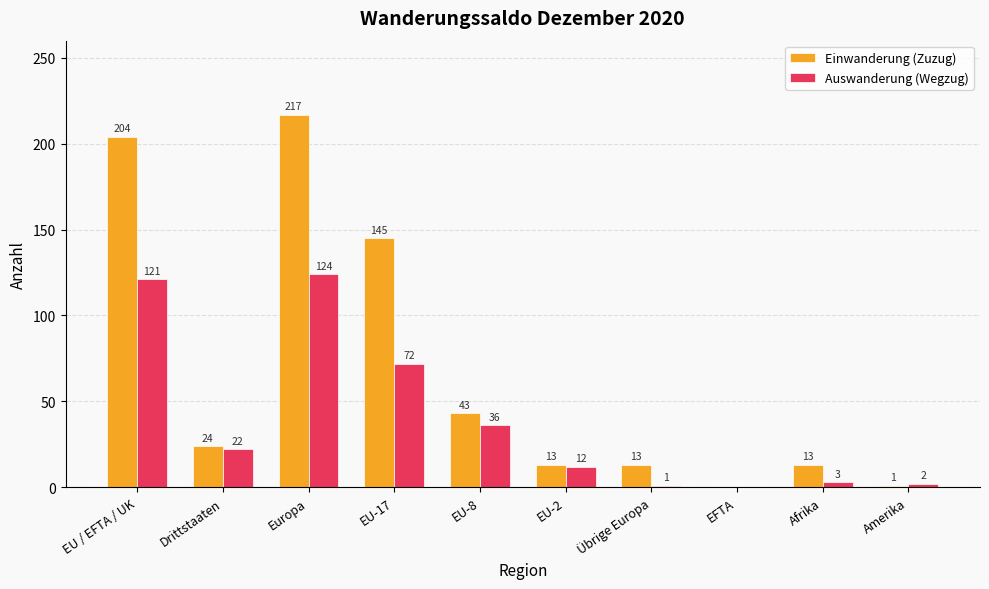

Count the number of categories in the chart.

10